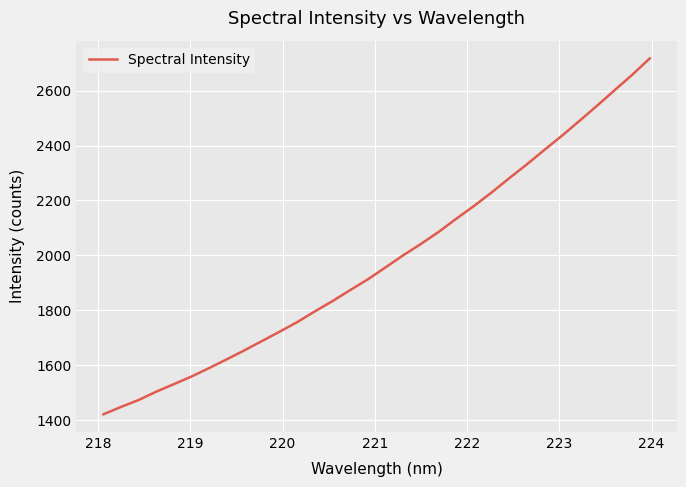

Count the number of values greater than 1956.

16